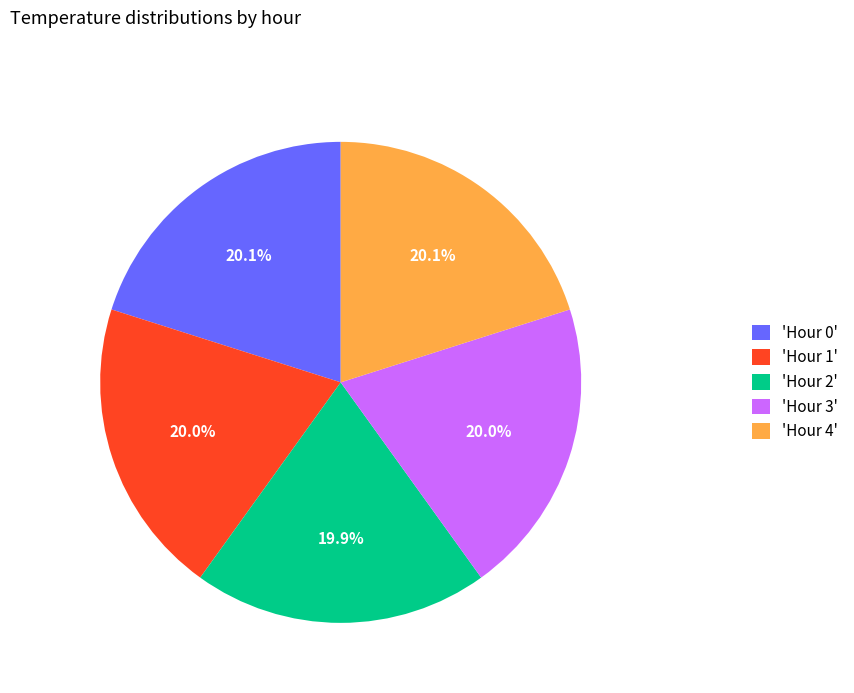

Is there a majority slice in this chart?

No